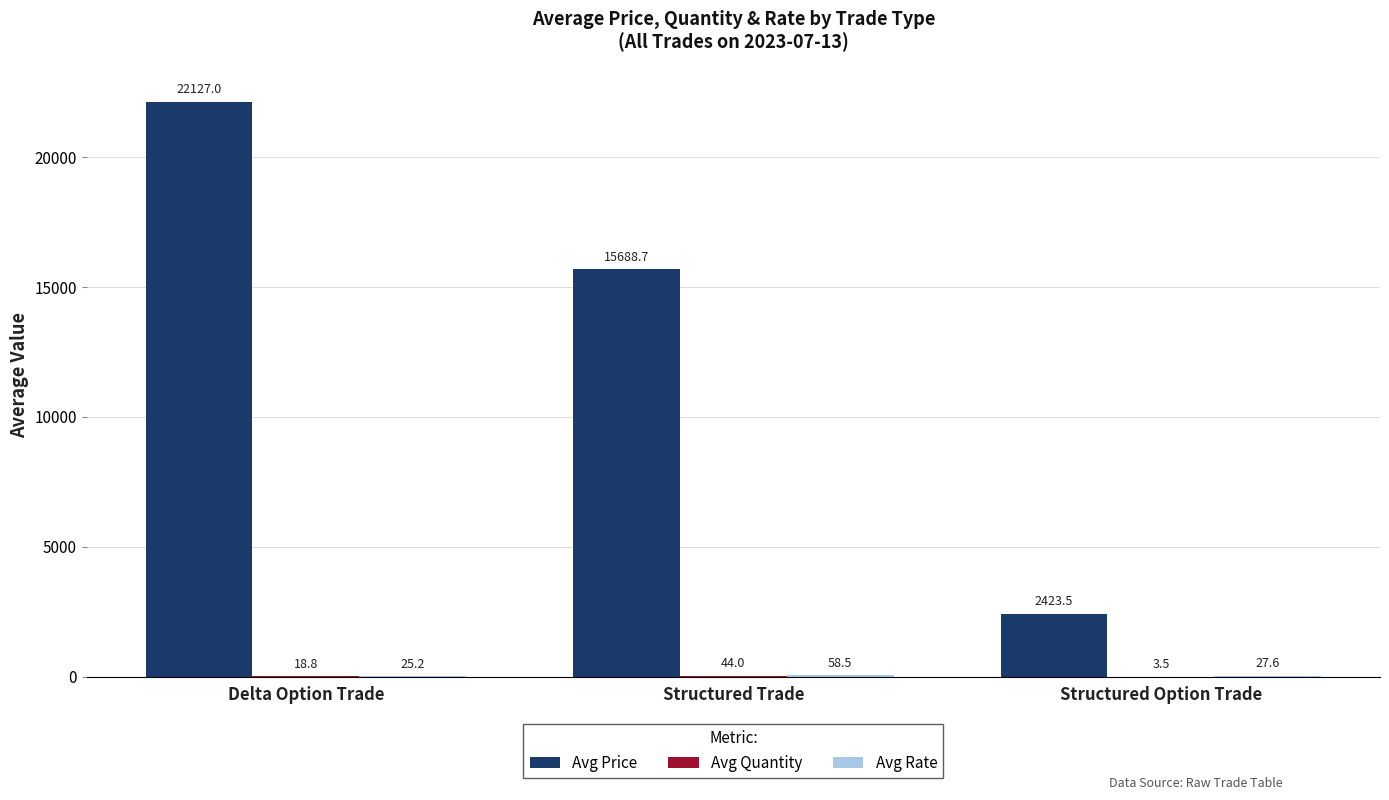

Is it true that Avg Price equals 22127.0 at Delta Option Trade?

True